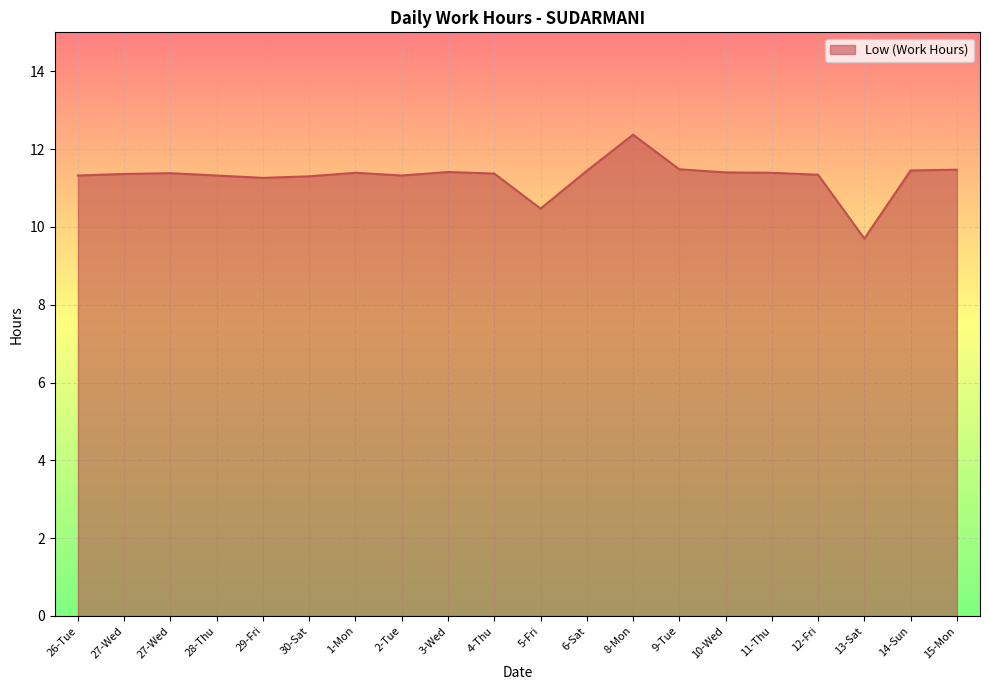

What is the change in value from 8-Mon to 9-Tue?

-0.9